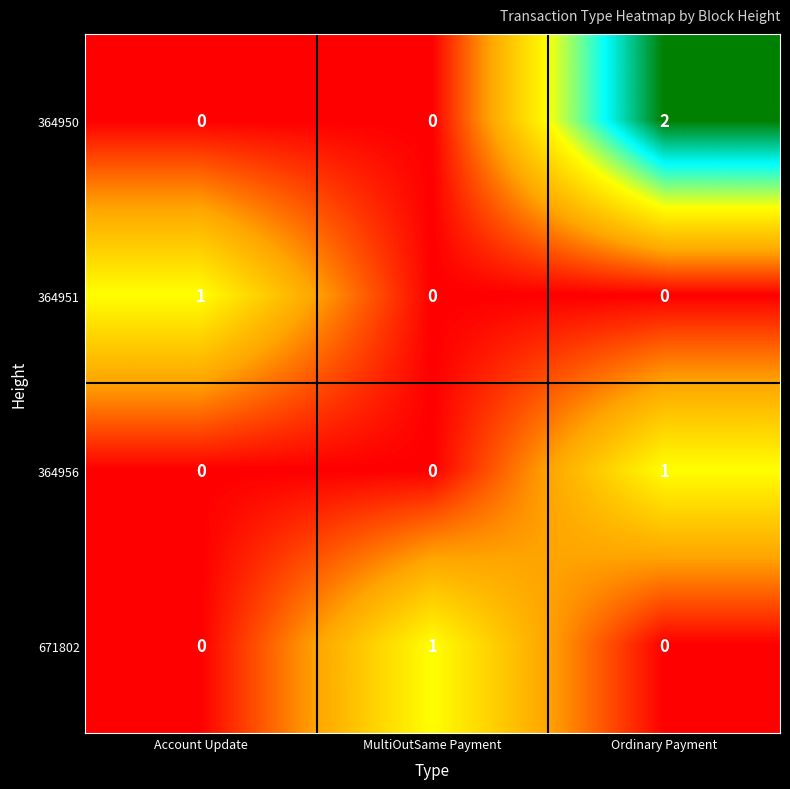

At which label does 364951 reach its peak?

Account Update